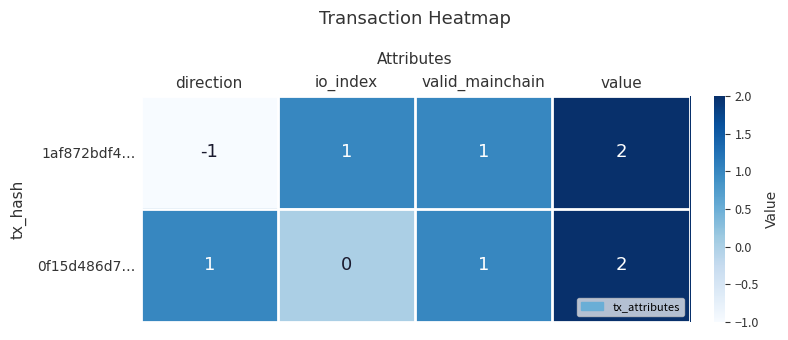

At direction, list the series in order from smallest to largest.

1af872bdf4…, 0f15d486d7…